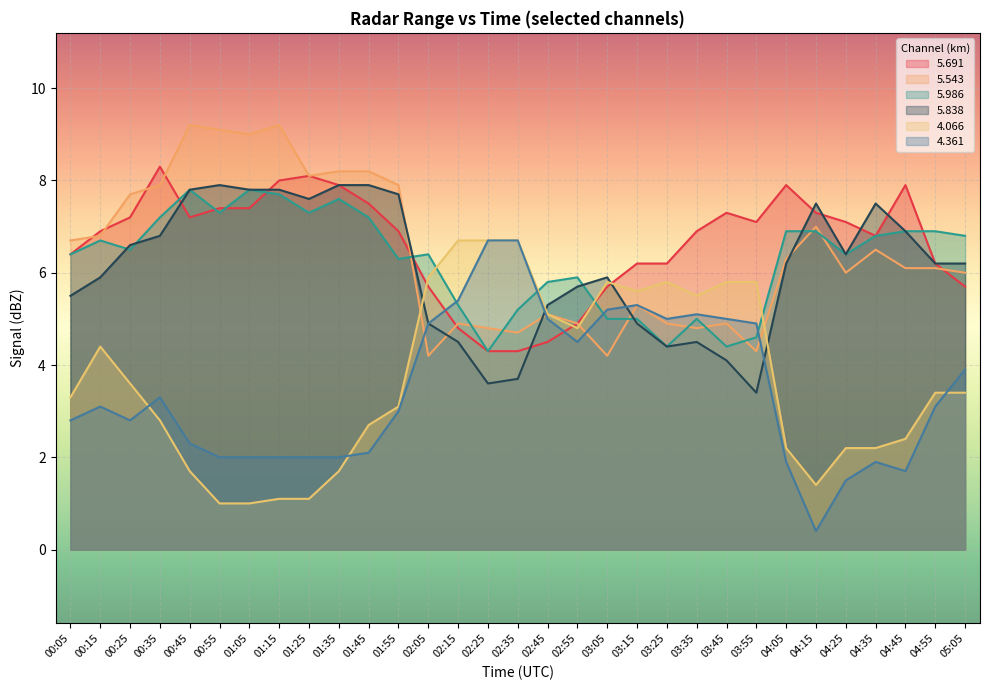

Between 04:05 and 04:55, which series saw the biggest shift?

5.691